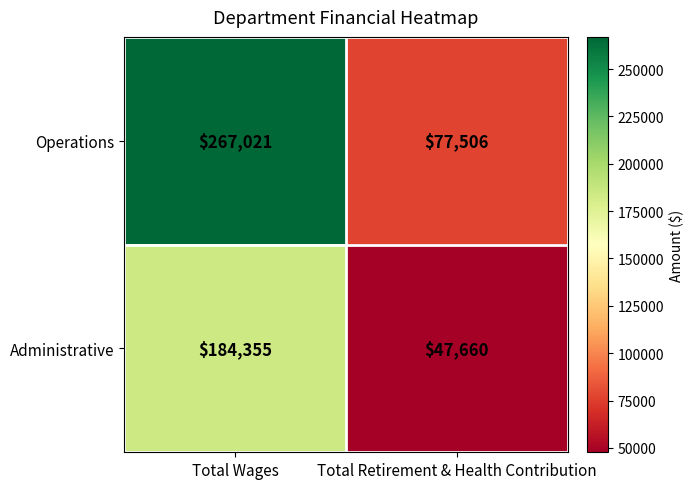

At which category does the chart reach its peak across all series?

Total Wages